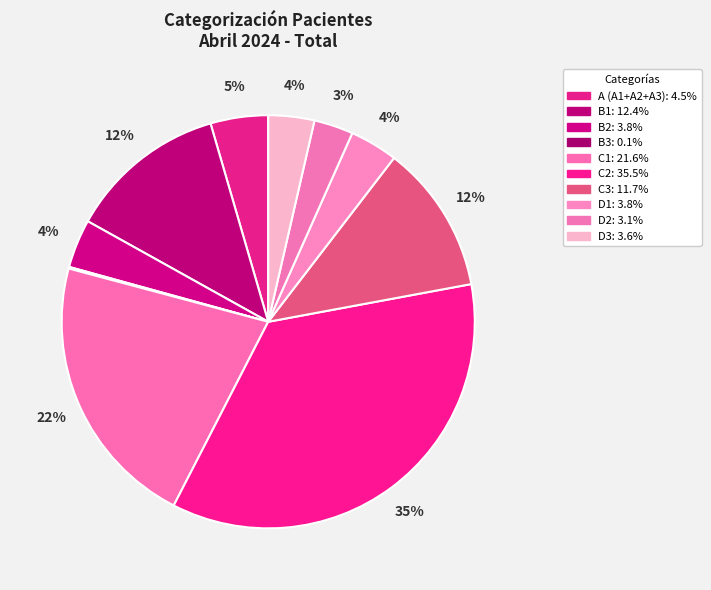

Is there any slice that represents more than half of the pie?

No